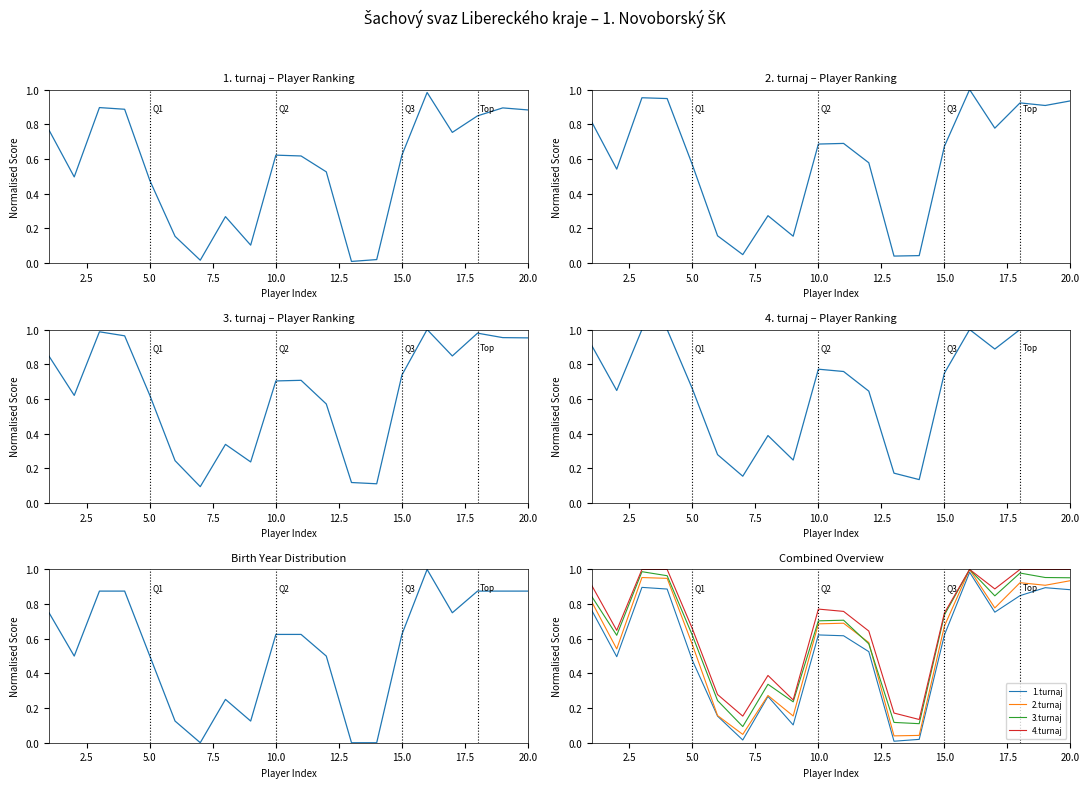

True or false: 1.turnaj and 4.turnaj cross at least once.

False